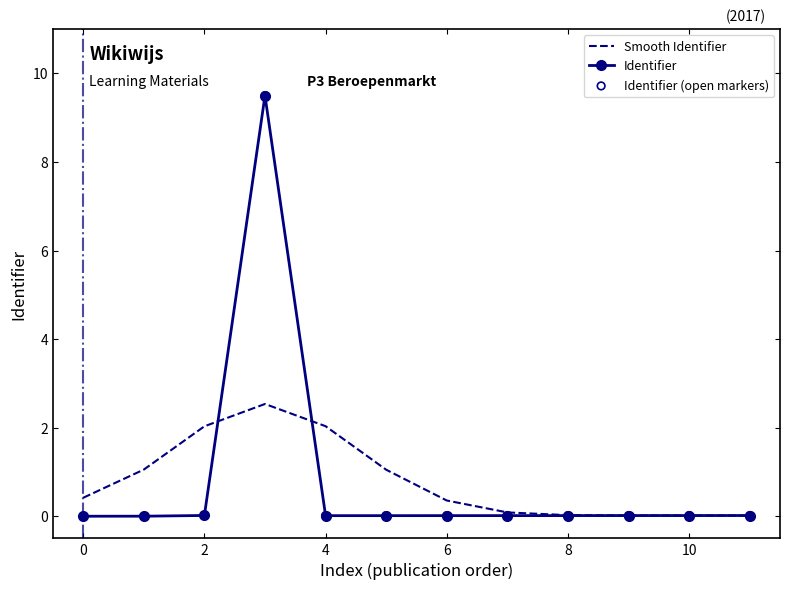

Rank the series by their maximum value, from lowest to highest.

Smooth Identifier, Identifier